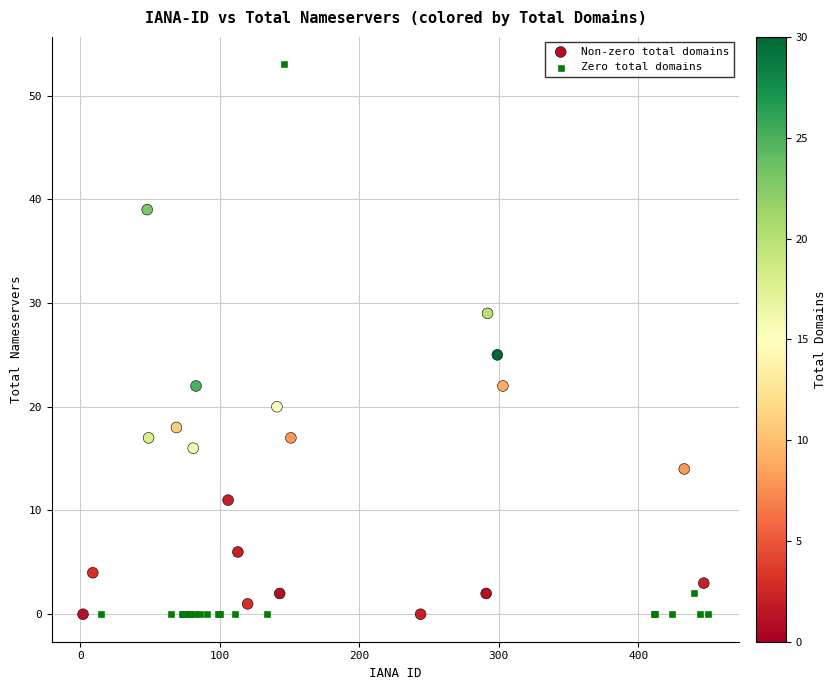

Which series reaches the maximum Y coordinate?

Zero total domains